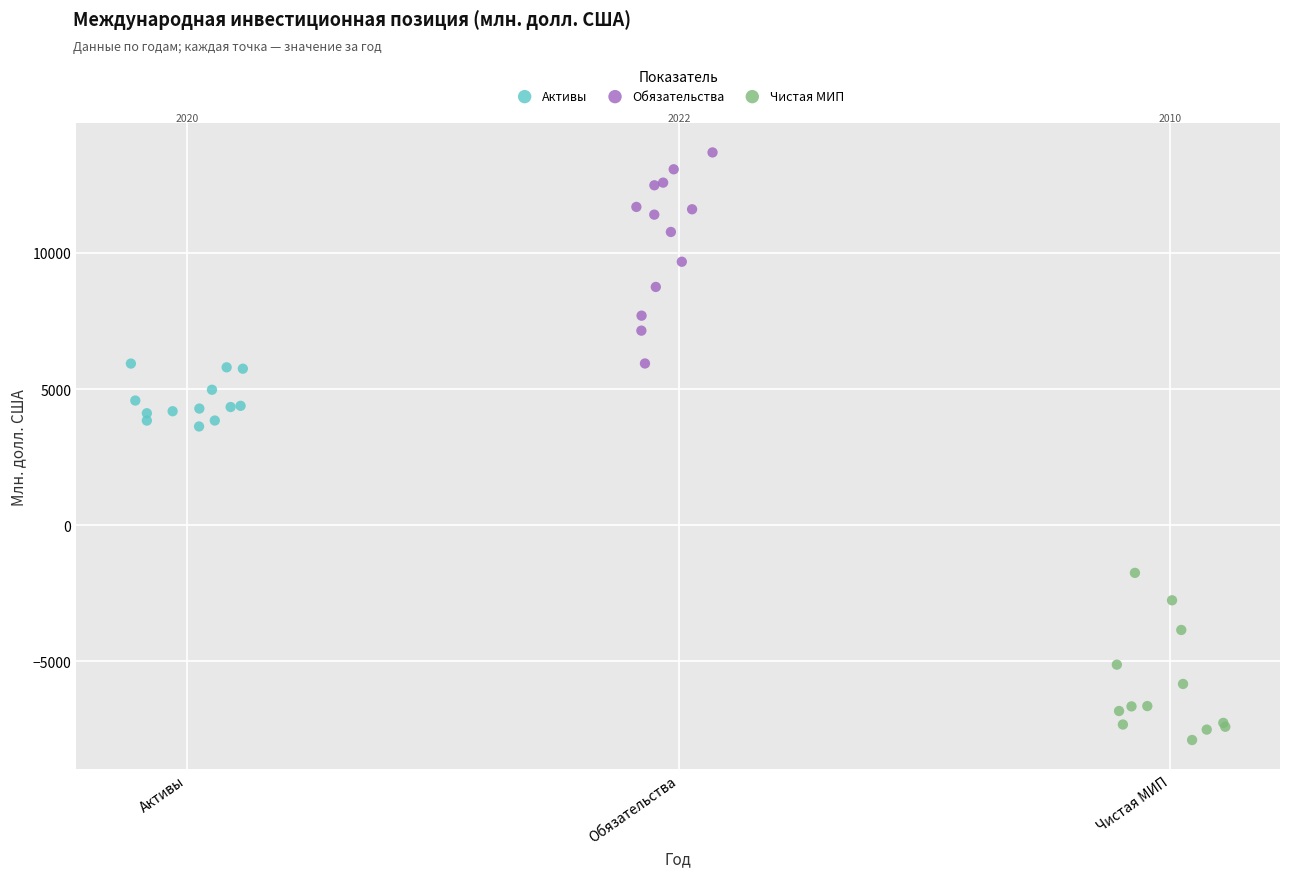

What are all the series names shown in the legend?

Активы, Обязательства, Чистая МИП